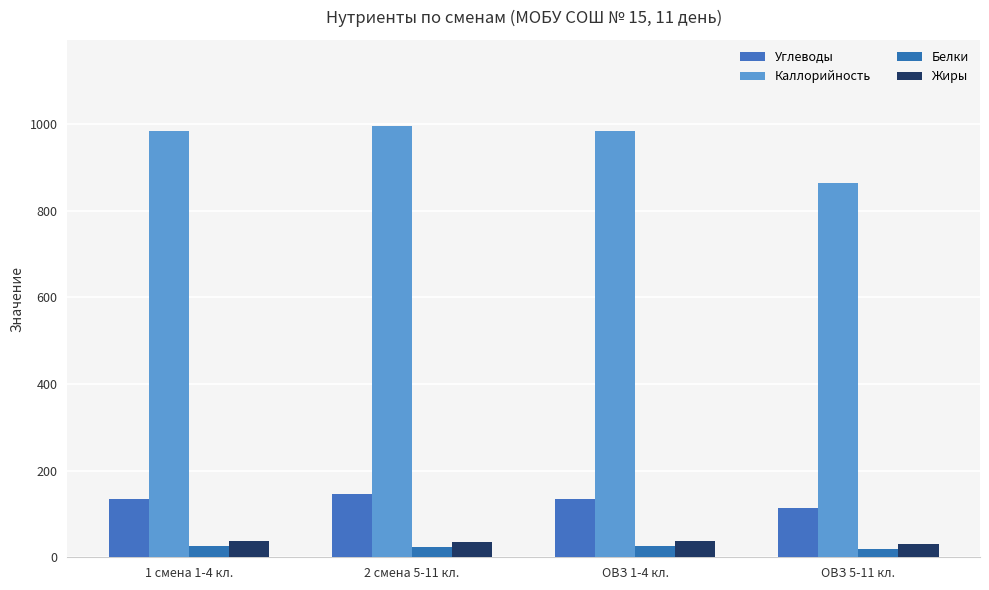

How many categories are shown in the chart?

4